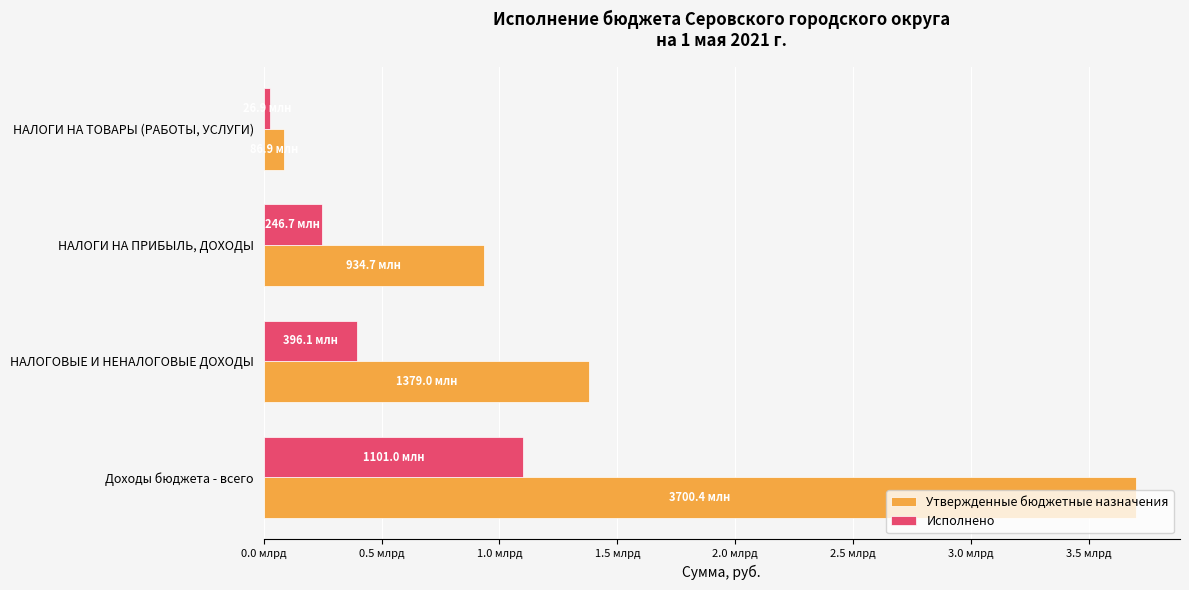

What are all the series names shown in the legend?

Утвержденные бюджетные назначения, Исполнено